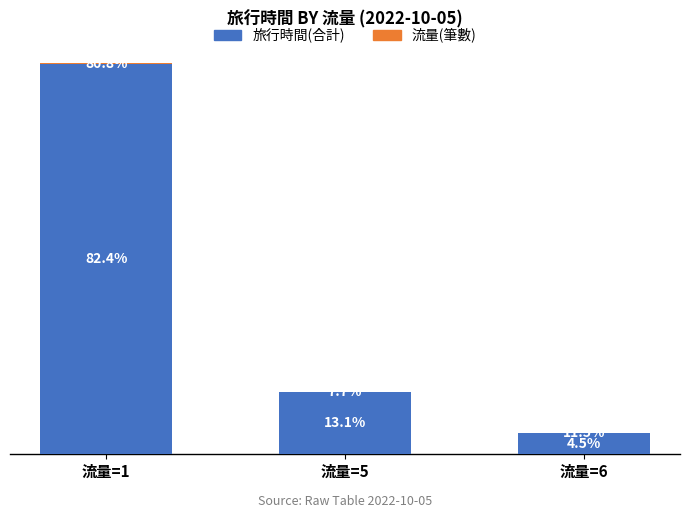

Are the bars grouped side by side (vs. stacked)?

No